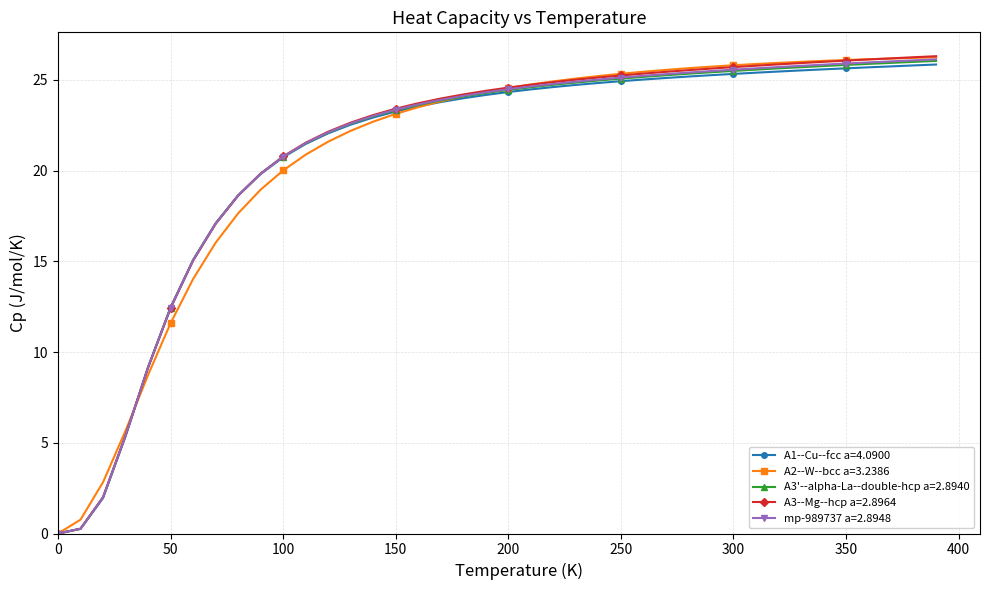

How many distinct data groups are displayed?

5